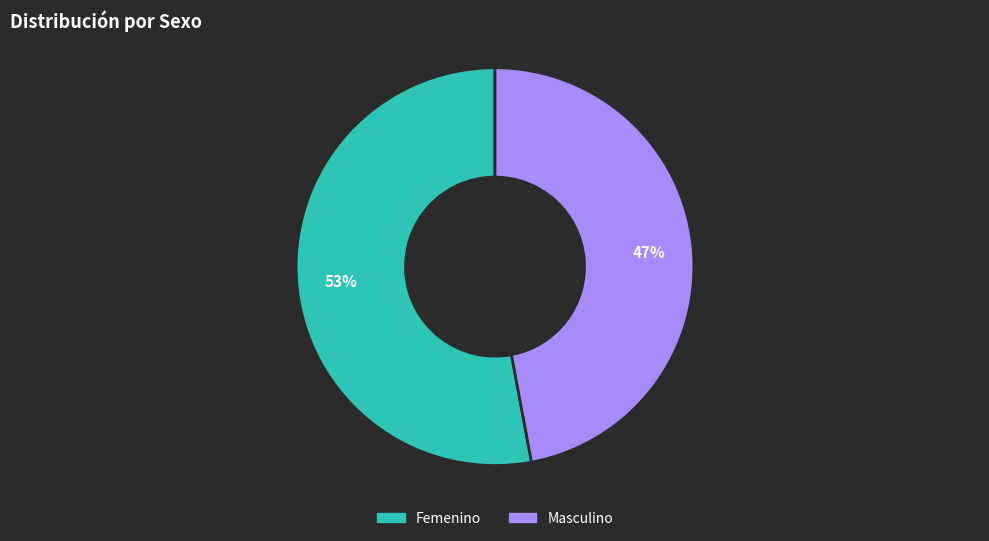

Approximately how many times larger is the value at Femenino compared to Masculino?

1.1